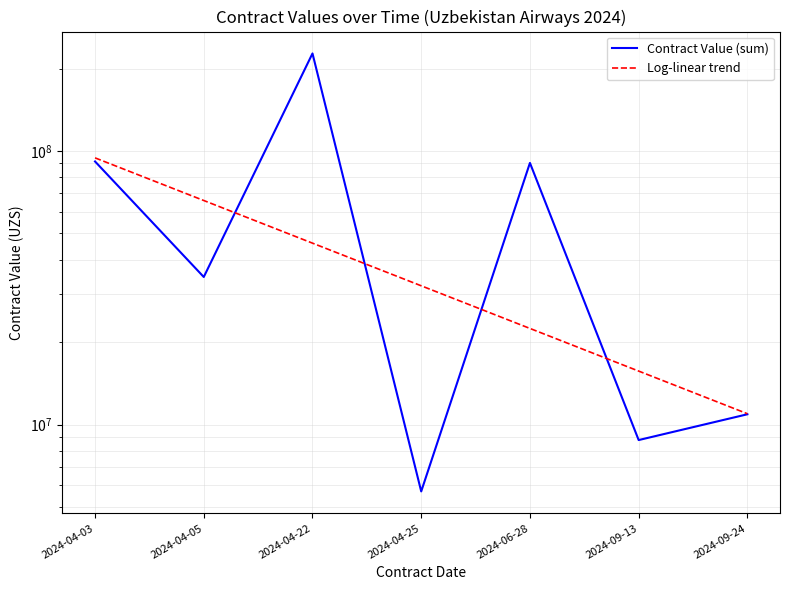

True or false: Contract Value (sum) has a value of 112686242.5 at 2024-04-22.

False